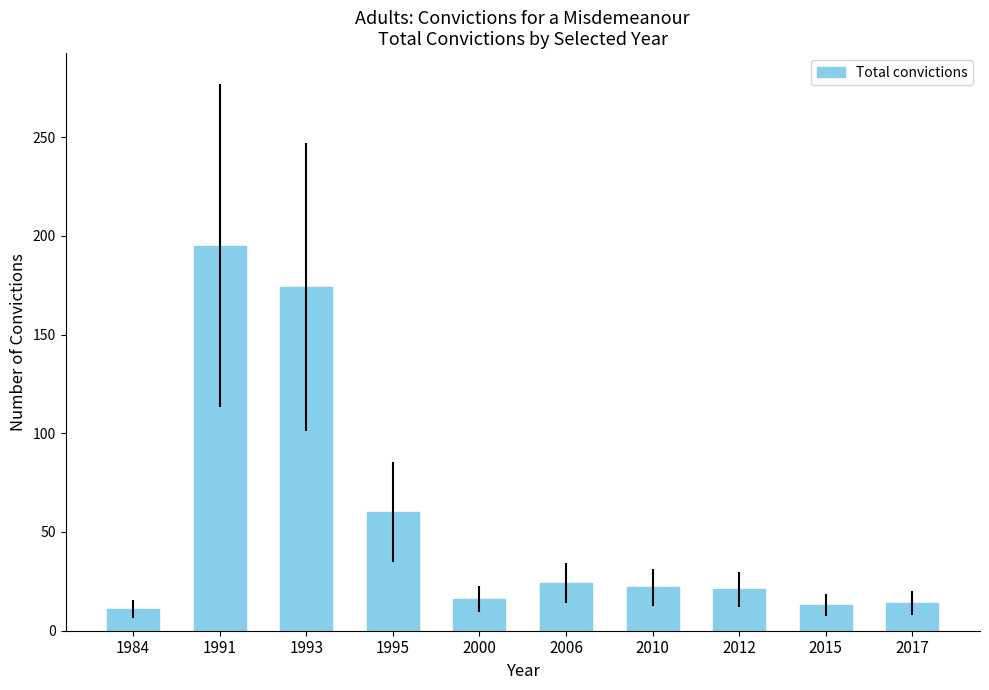

What is the average value?

55